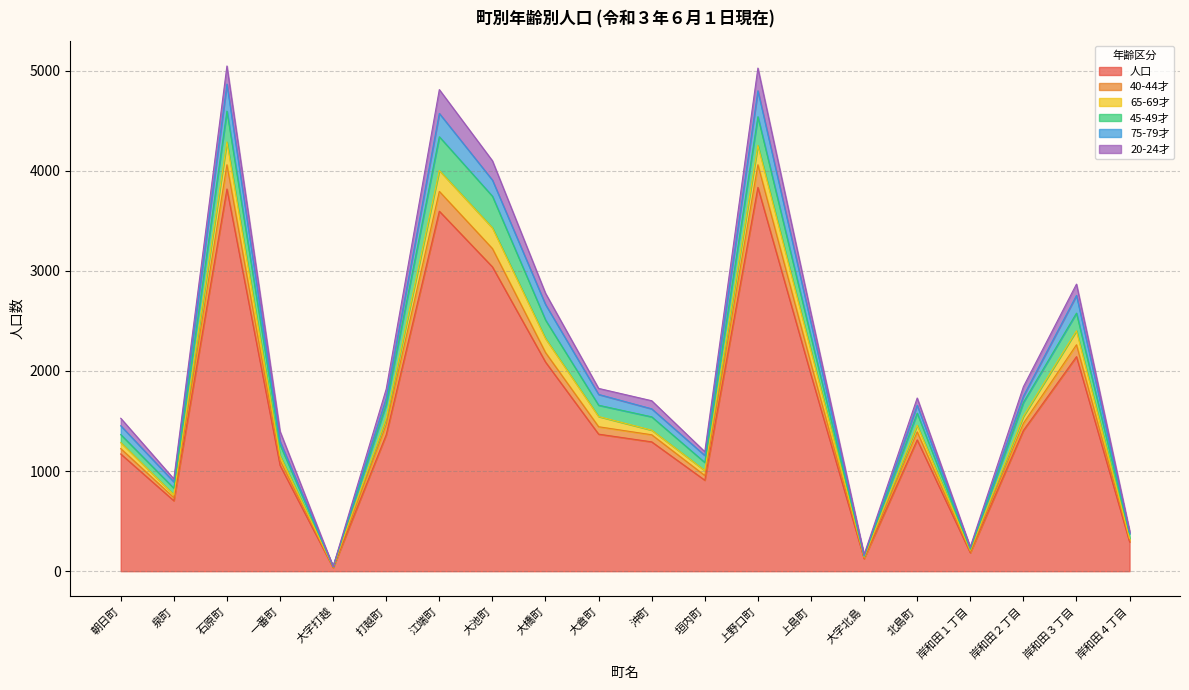

How many lines are shown in the chart?

6